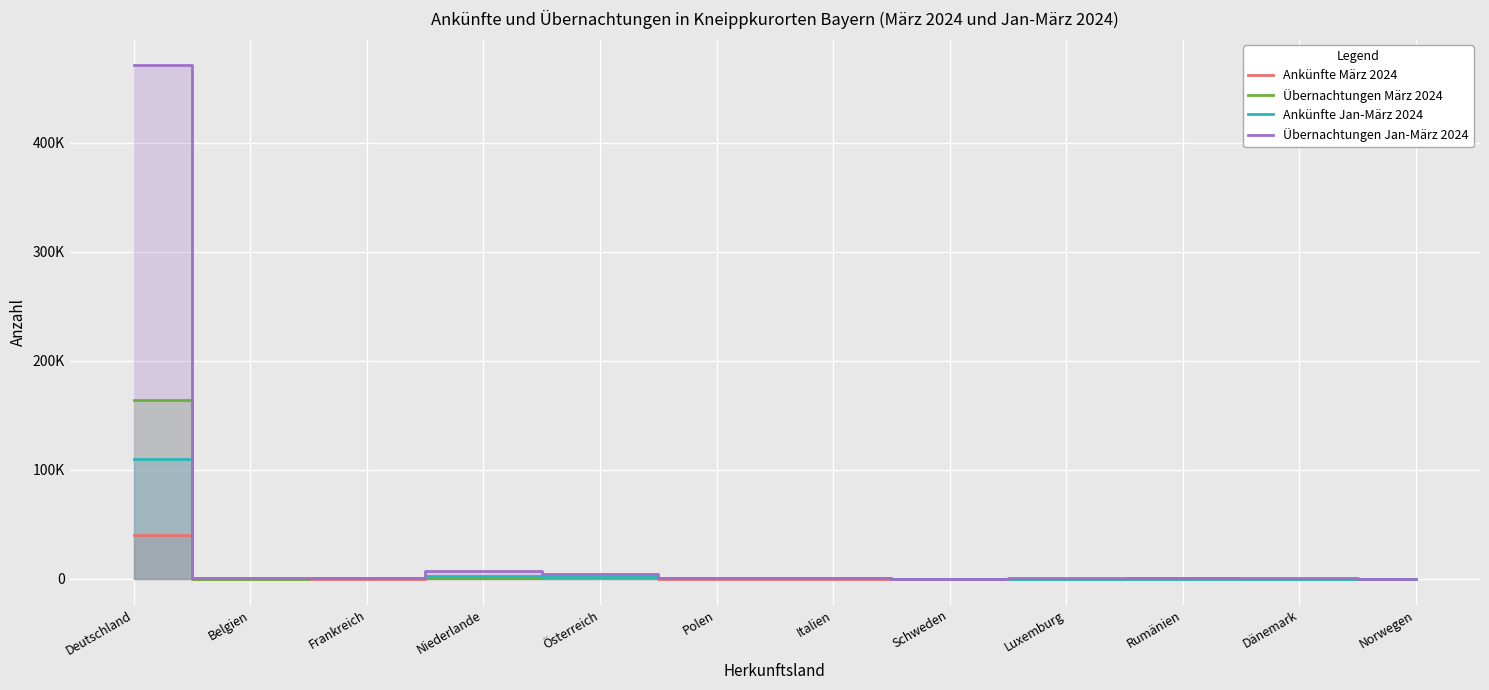

What is the difference between the Ankünfte März 2024 values at Rumänien and Belgien?

113